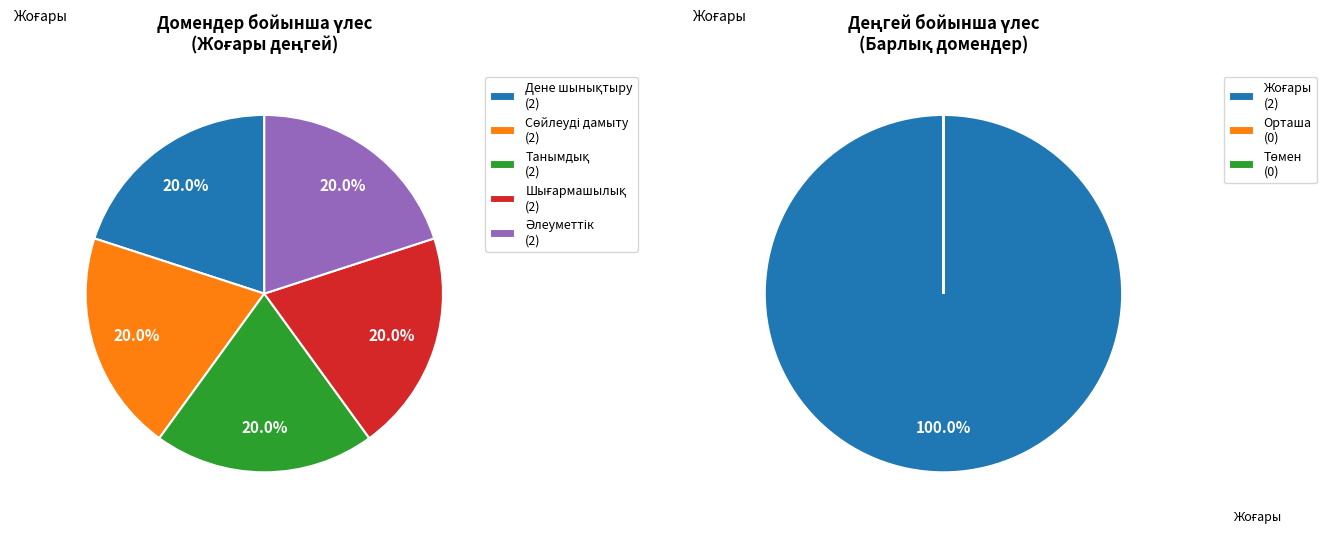

Is it true that Сөйлеуді дамыту (3-К) is 6% of the pie?

False